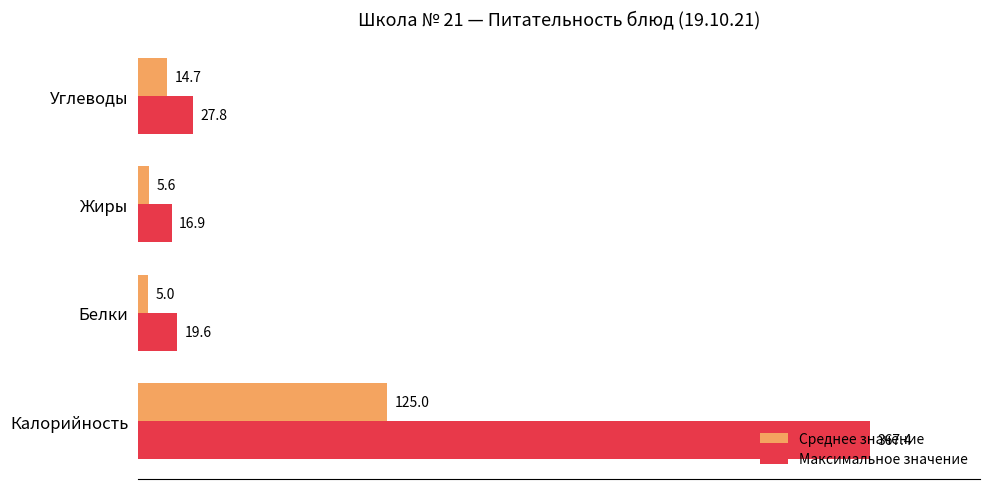

What are all the series names shown in the legend?

Среднее значение, Максимальное значение